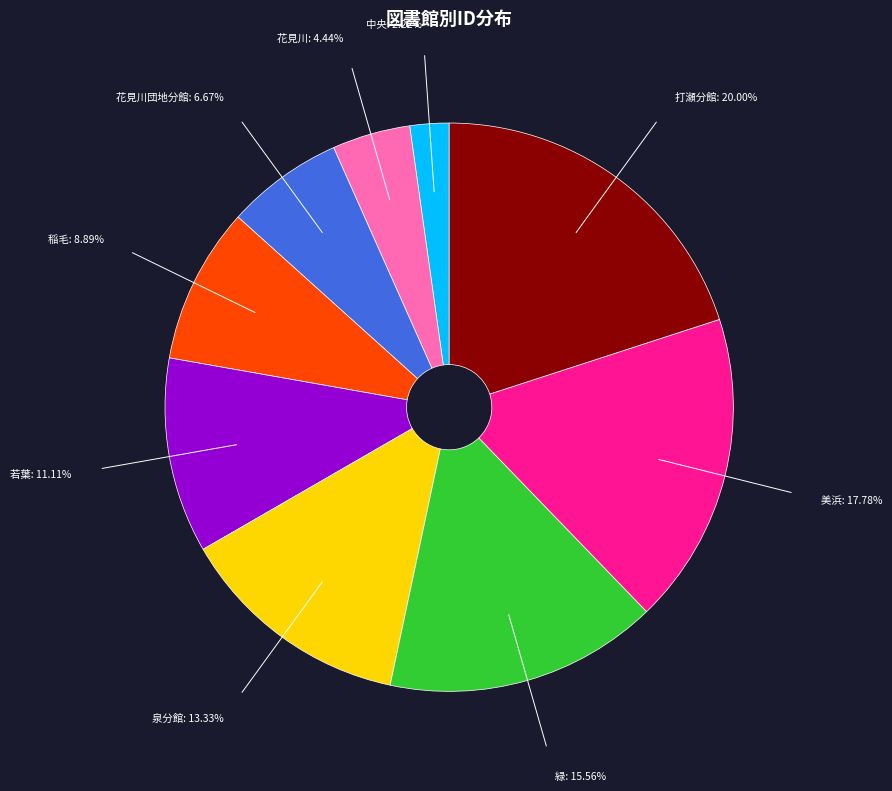

To the nearest percent, what is the combined percentage of 中央 and 稲毛?

11%